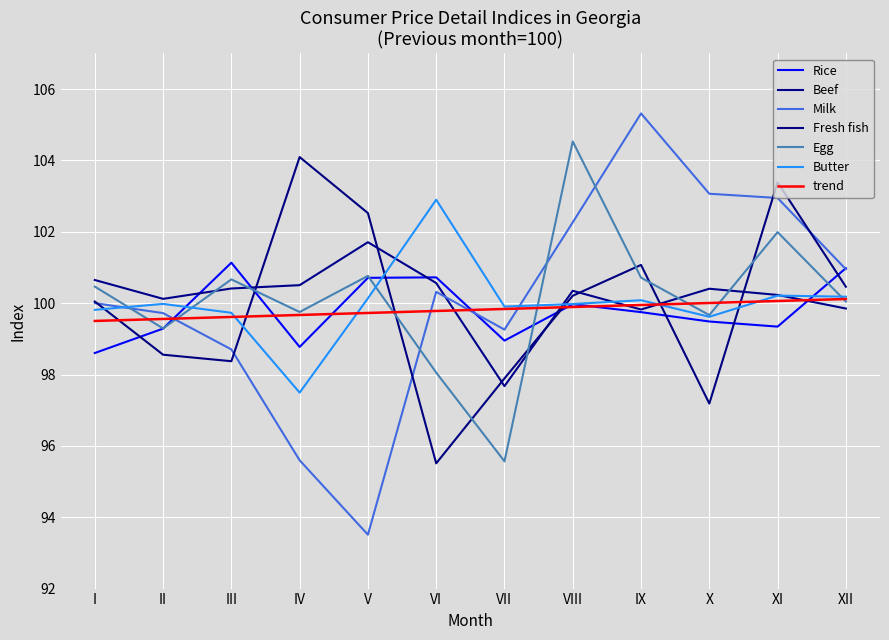

After their last crossing, which series has the higher values: Egg or Butter?

Butter